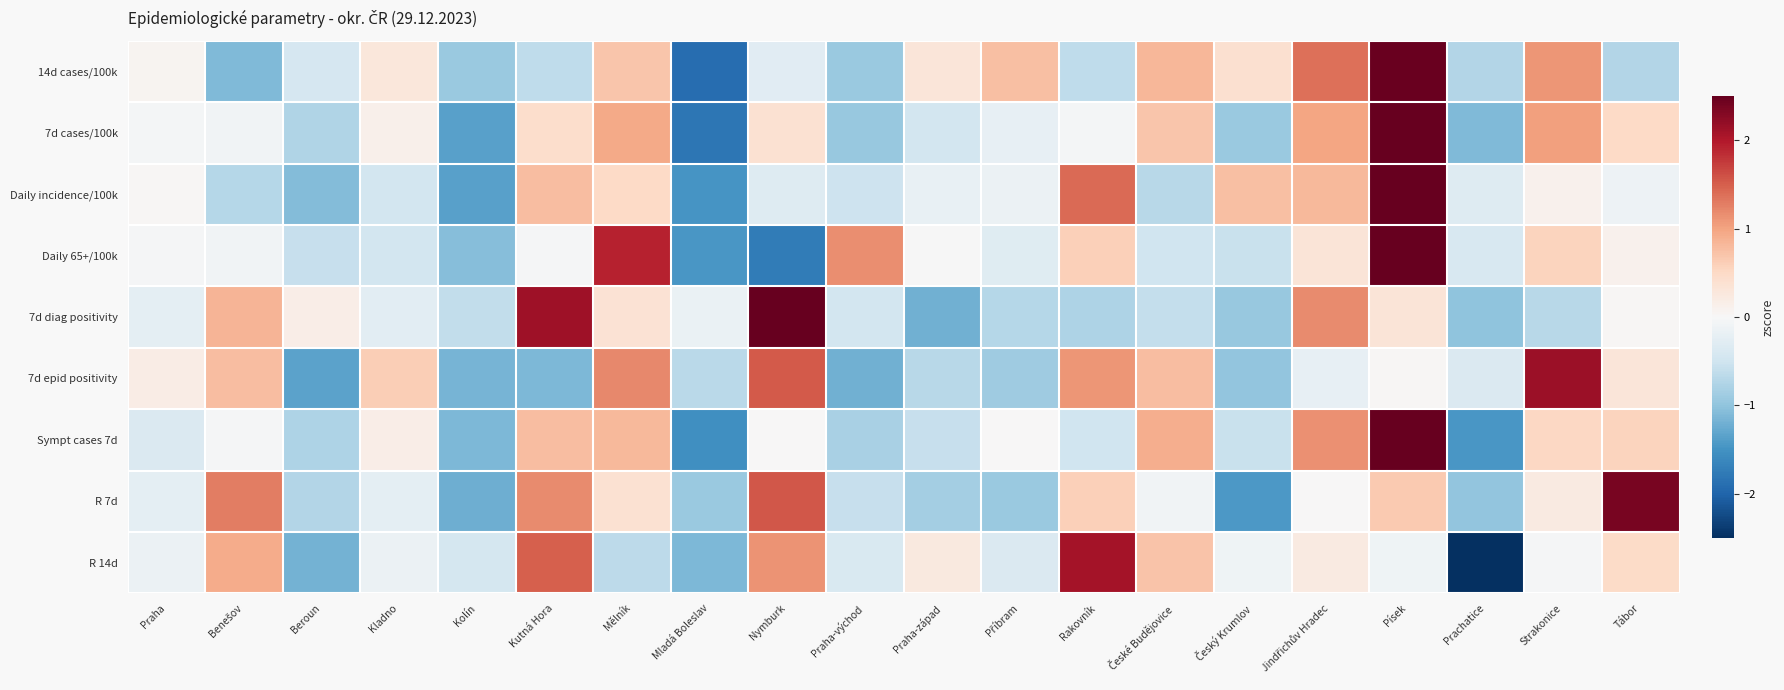

Between Mladá Boleslav and Příbram, which series saw the biggest shift?

14d cases/100k